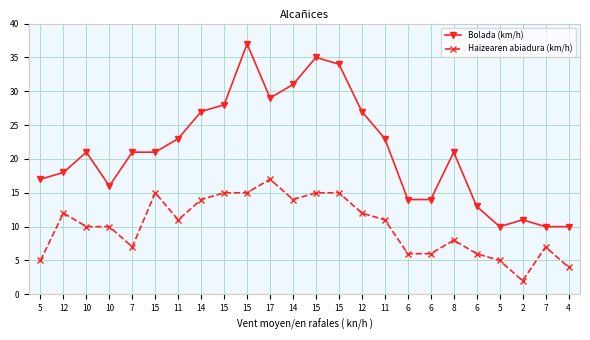

True or false: Bolada (km/h) and Haizearen abiadura (km/h) cross at least once.

False